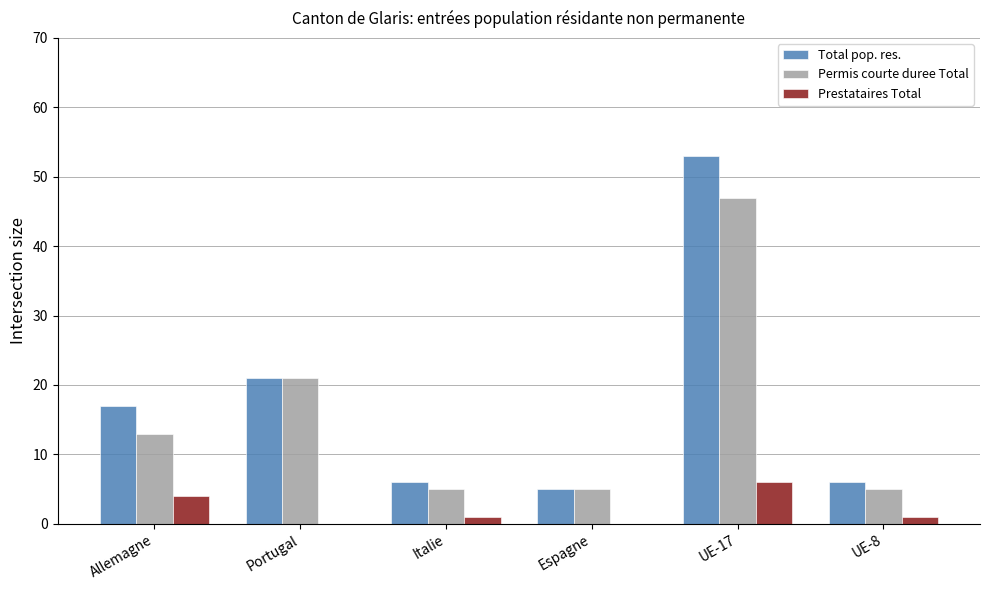

Which series changed the most between Portugal and Italie?

Permis courte duree Total